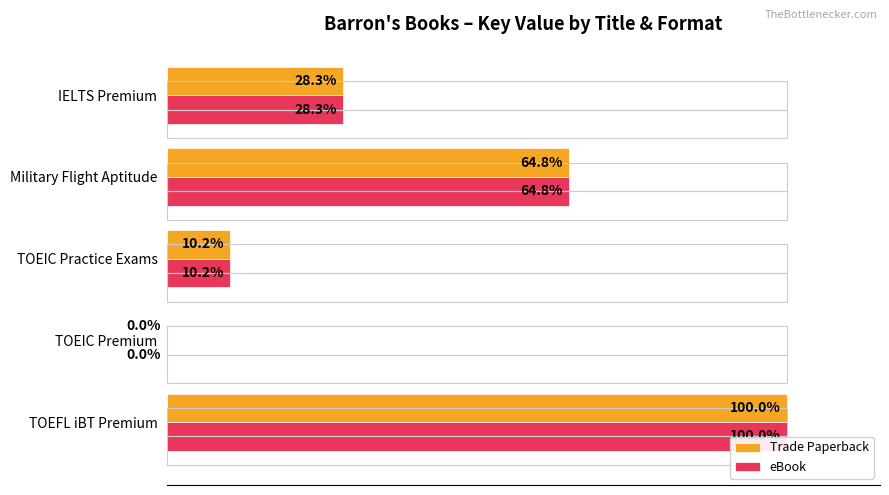

How many series are shown in this chart?

2